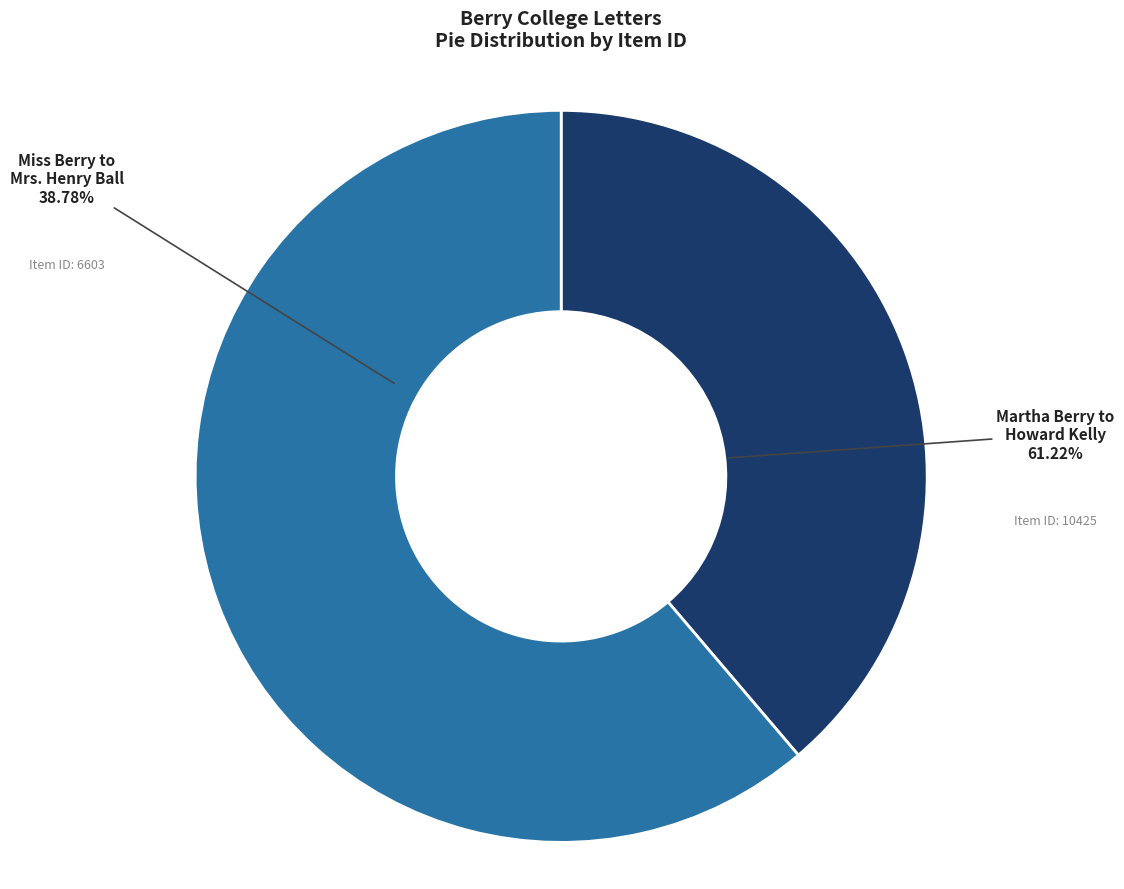

To the nearest percent, what portion does A letter from Miss Berry to Mrs. Henry Ball represent?

39%